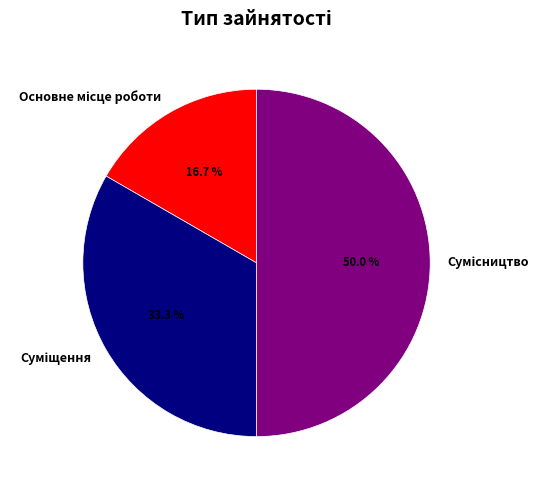

Rank the categories by value from lowest to highest.

Основне місце роботи, Суміщення, Сумісництво